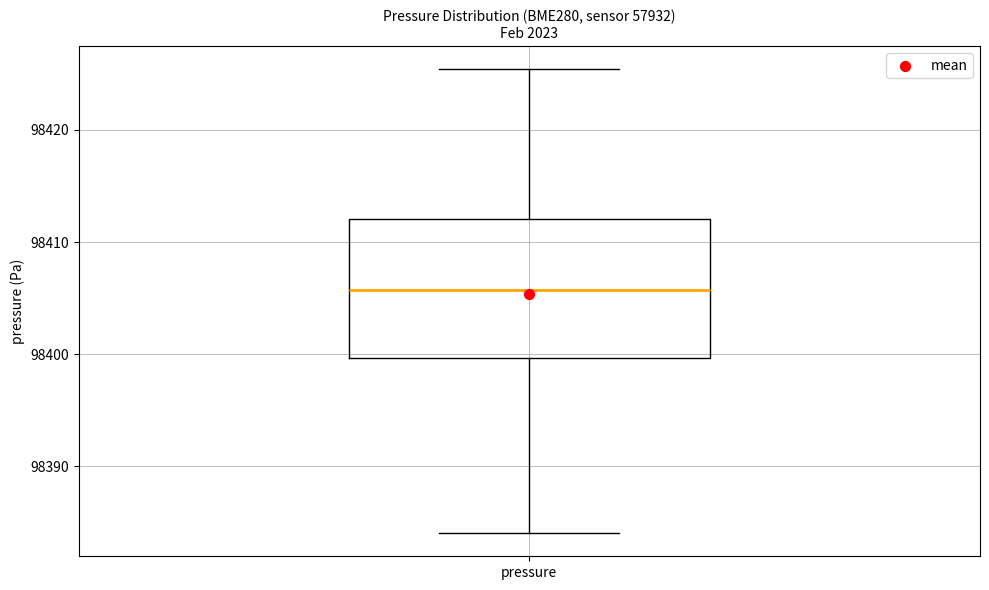

Read this box plot against the y-axis: the position of the median line, the range covered by the box, and the ends of both whiskers. The values are not printed on the chart, so give them approximately, as read against the axis.

median 98406, box 98400 to 98412, whiskers 98384 to 98425